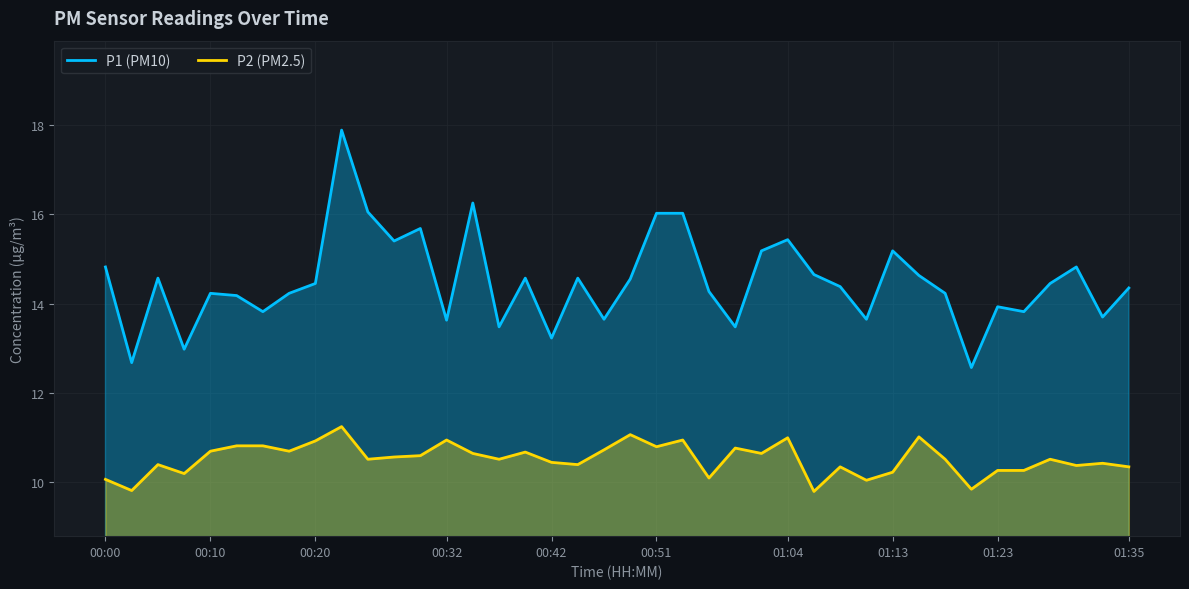

At how many categories does at least one series exceed 17?

1